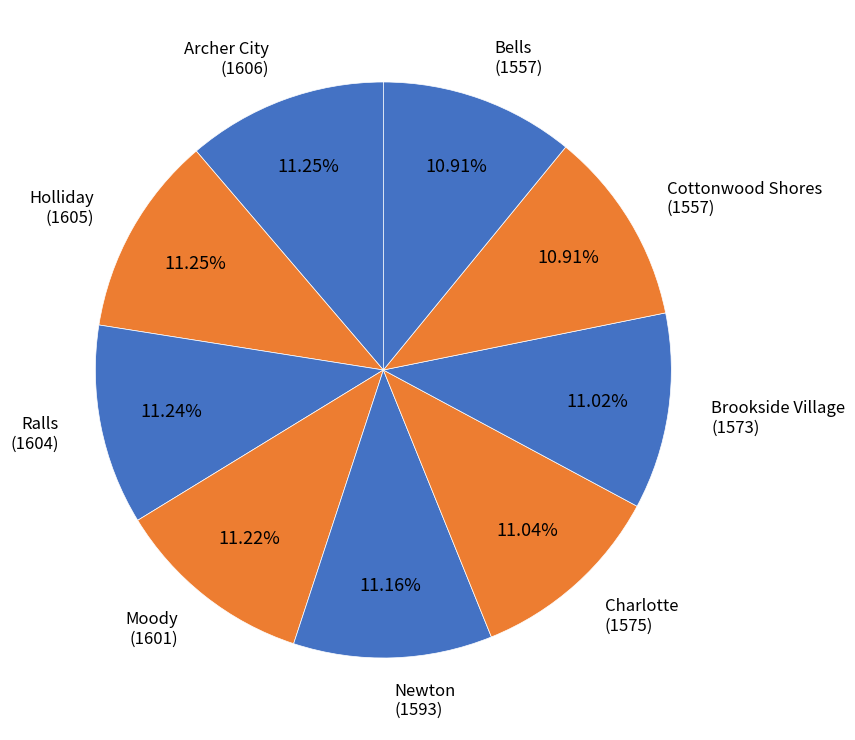

What is the smallest slice in the pie chart?

Cottonwood Shores